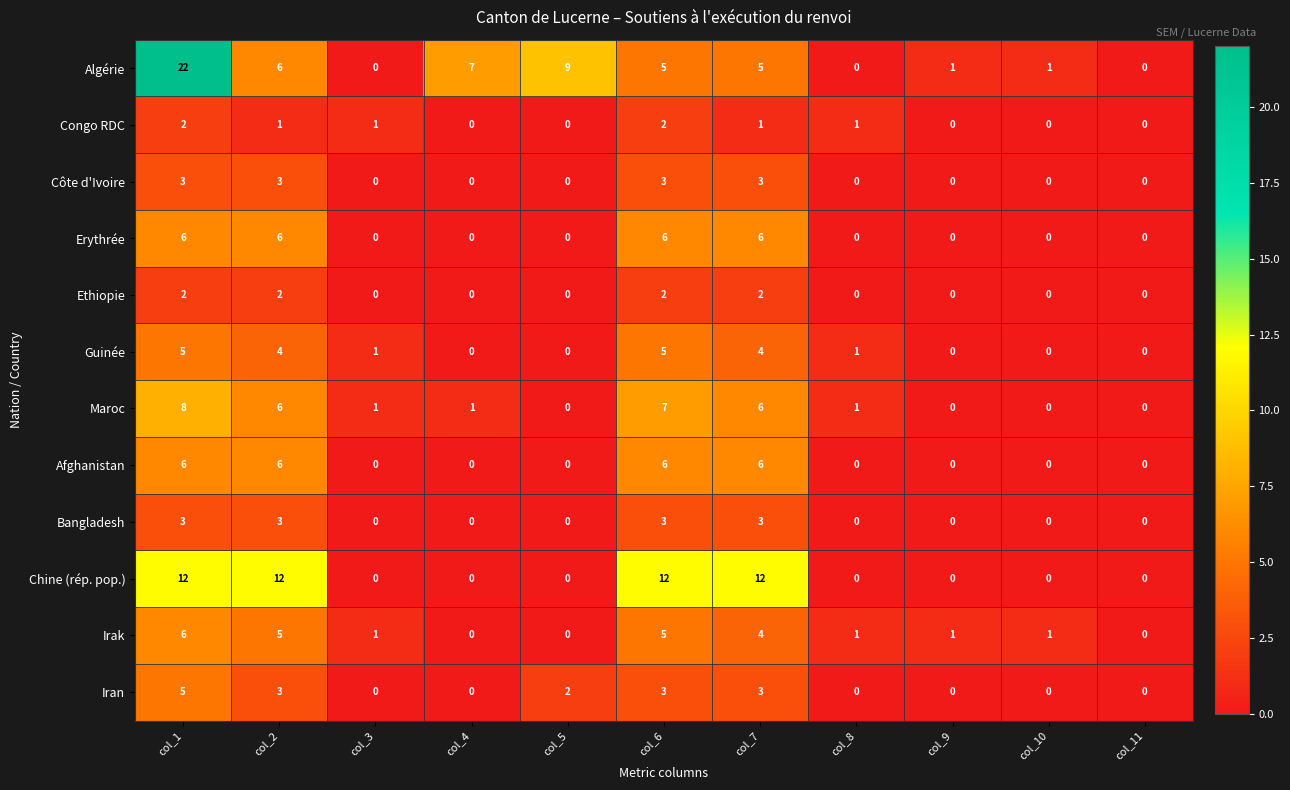

Where does the Guinée series first go above 1?

col_1